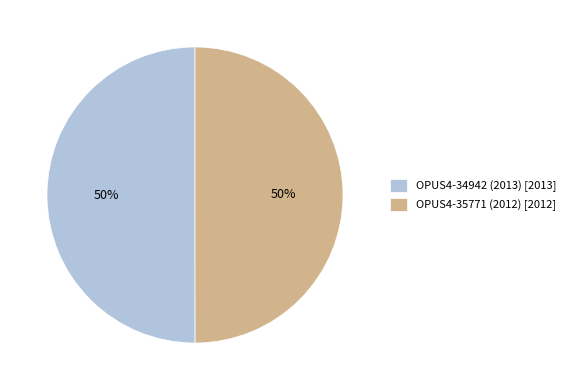

True or false: OPUS4-34942 (2013) accounts for 50% of the total.

True